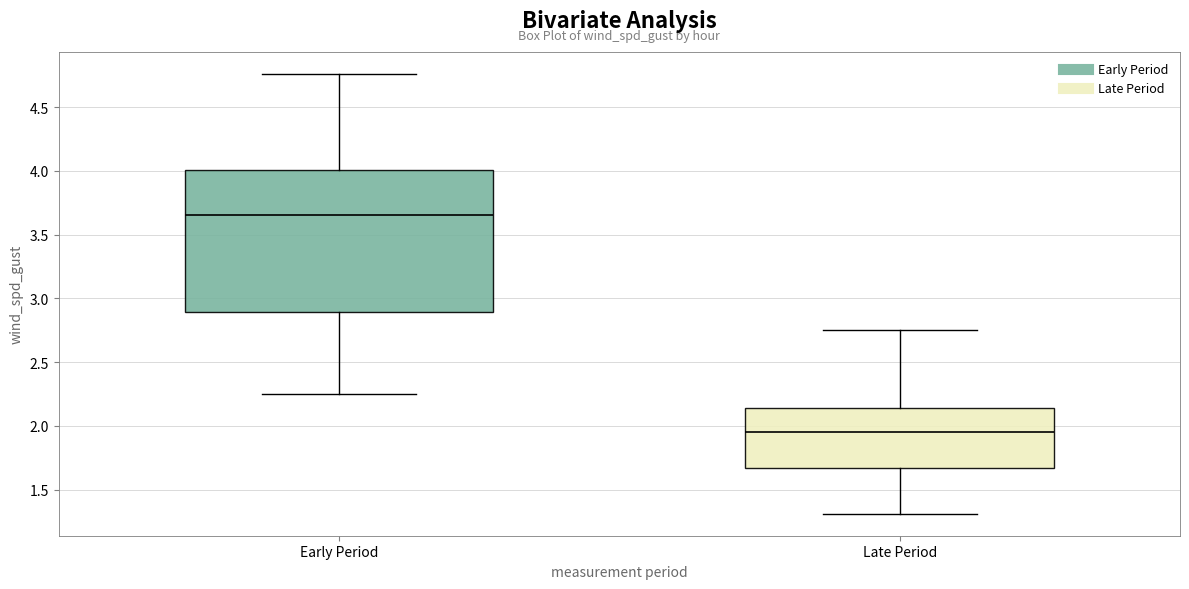

Reading left to right, transcribe this box plot: for each box, give where its median line is, the range the box spans, and where its two whiskers end, as read against the y-axis. The values are not printed on the chart, so give them approximately, as read against the axis.

Early Period: median 3.65, box 2.90 to 4.00, whiskers 2.25 to 4.75
Late Period: median 1.95, box 1.65 to 2.15, whiskers 1.30 to 2.75